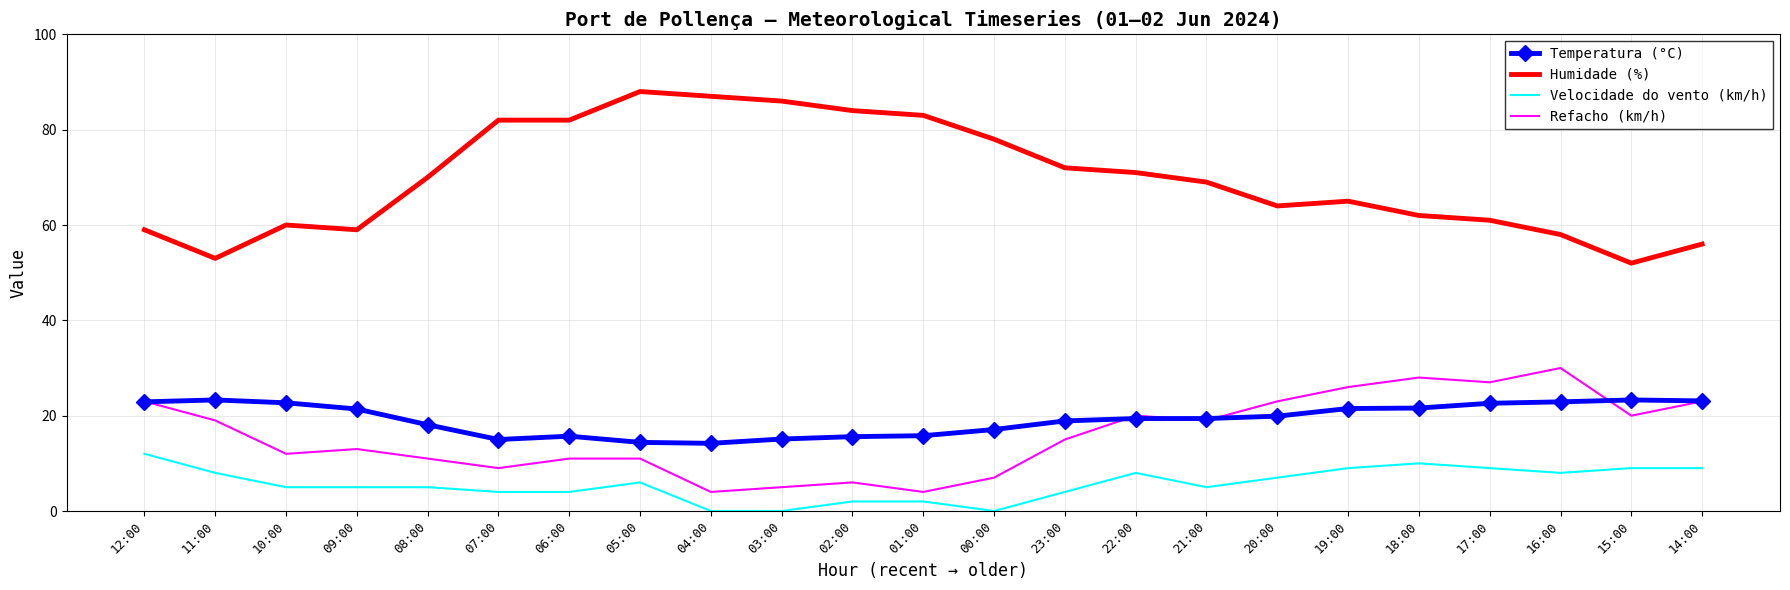

What is the spread (max minus min) of values at 07:00?

78.0